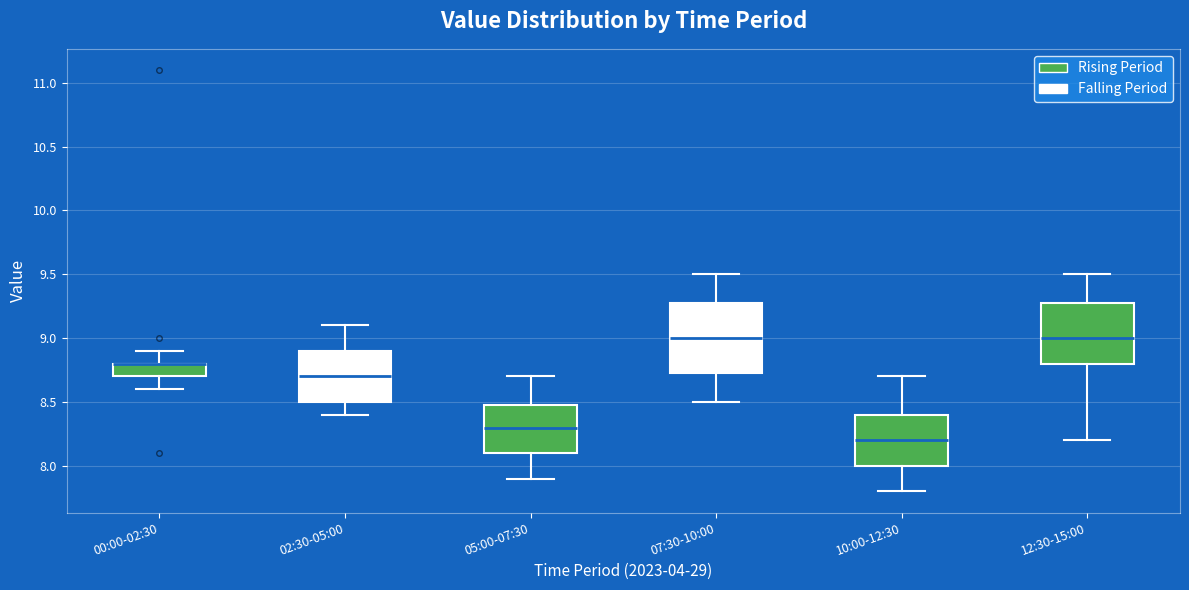

Which box is the tallest, from its lower edge to its upper edge?

07:30-10:00